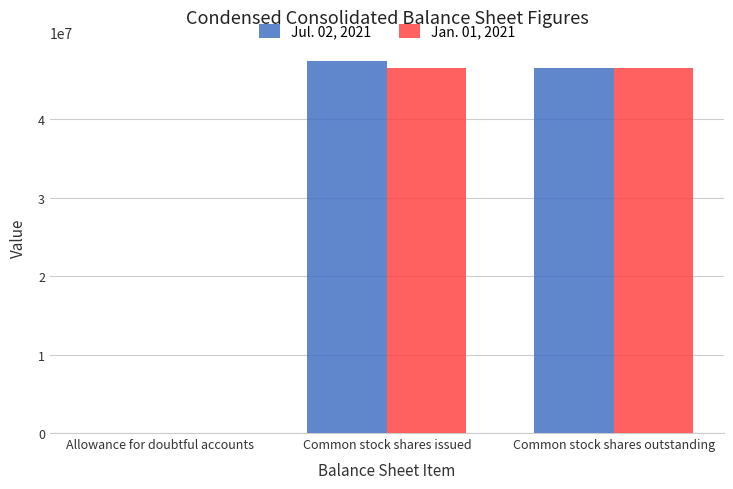

What is the maximum value shown in the chart?

47391000